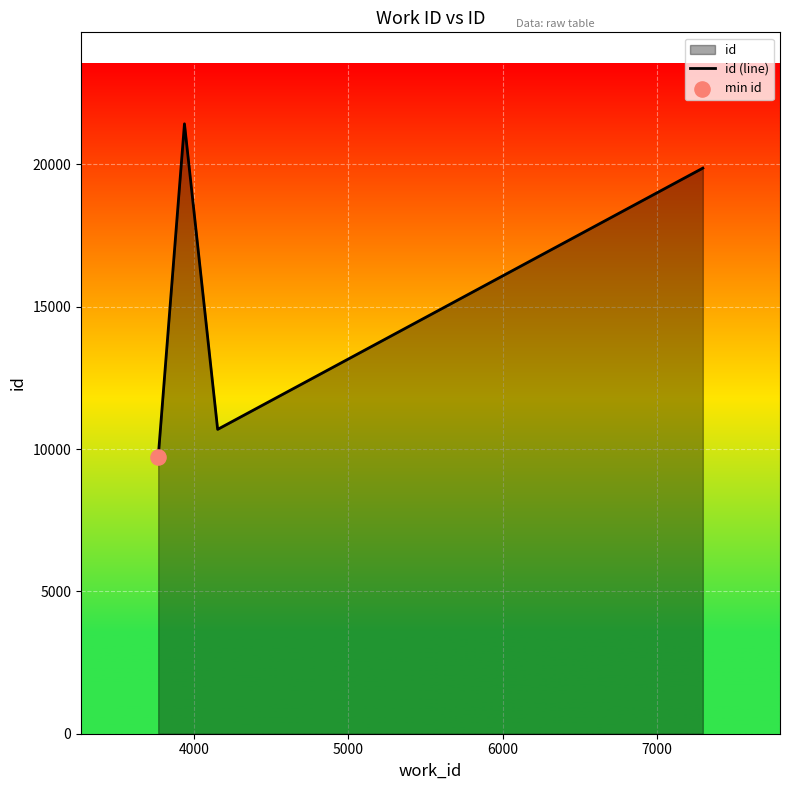

What is the difference between the maximum and minimum values?

11708